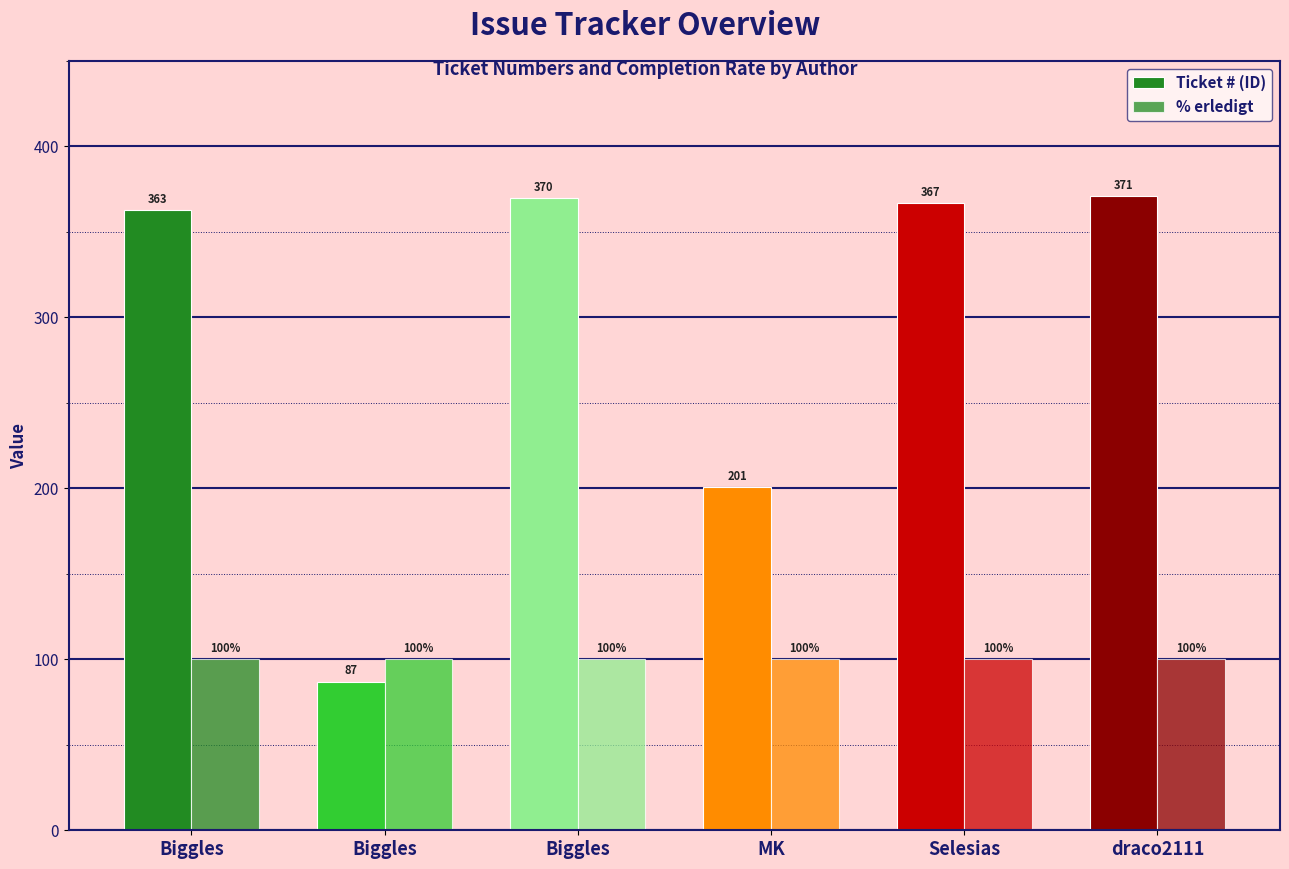

True or false: Ticket # (ID) has a value of 371 at draco2111.

True